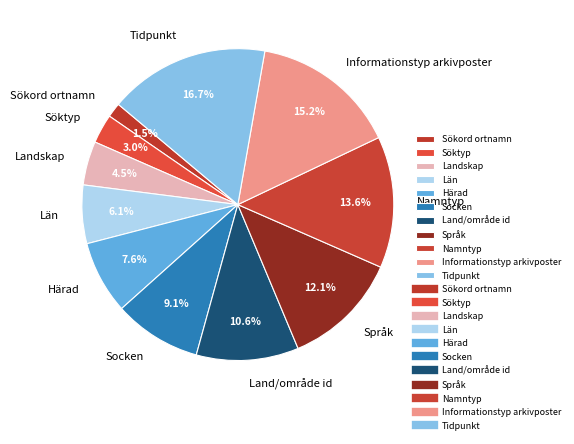

Which category has the biggest portion of the pie?

Tidpunkt